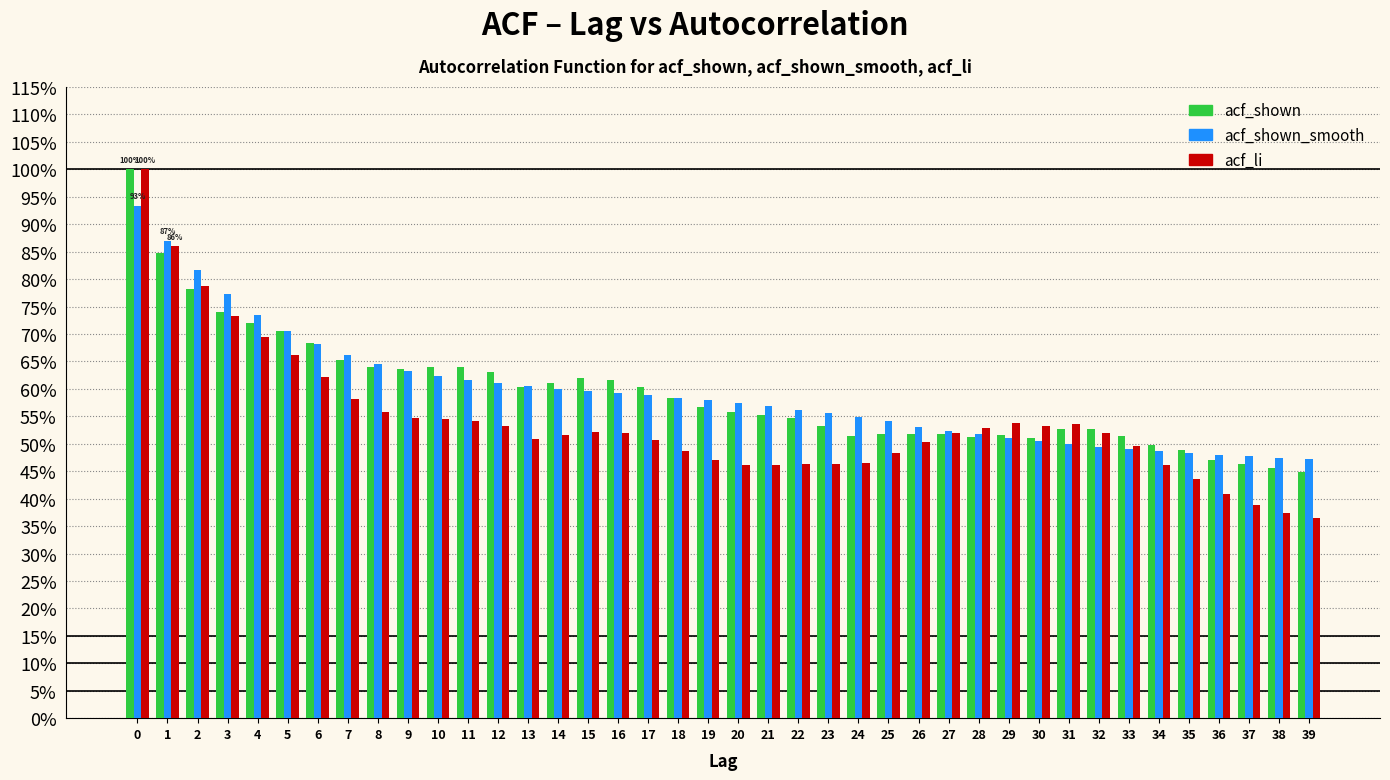

What are all the series names shown in the legend?

acf_shown, acf_shown_smooth, acf_li